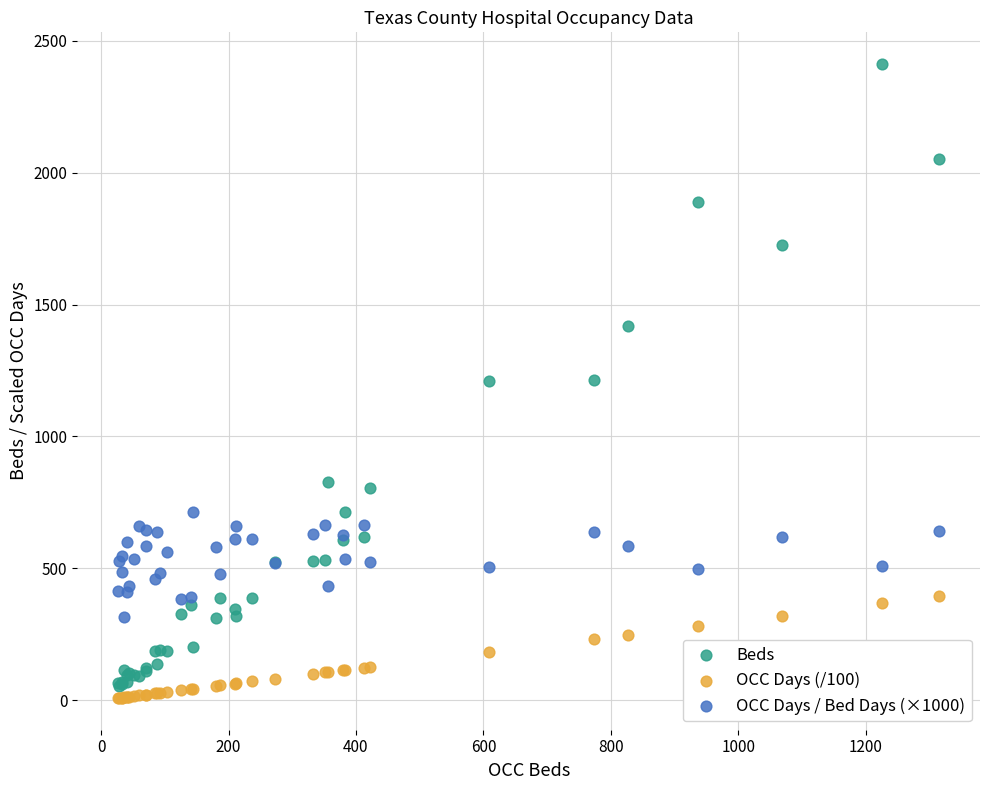

Which series has the widest spread of Y values?

Beds